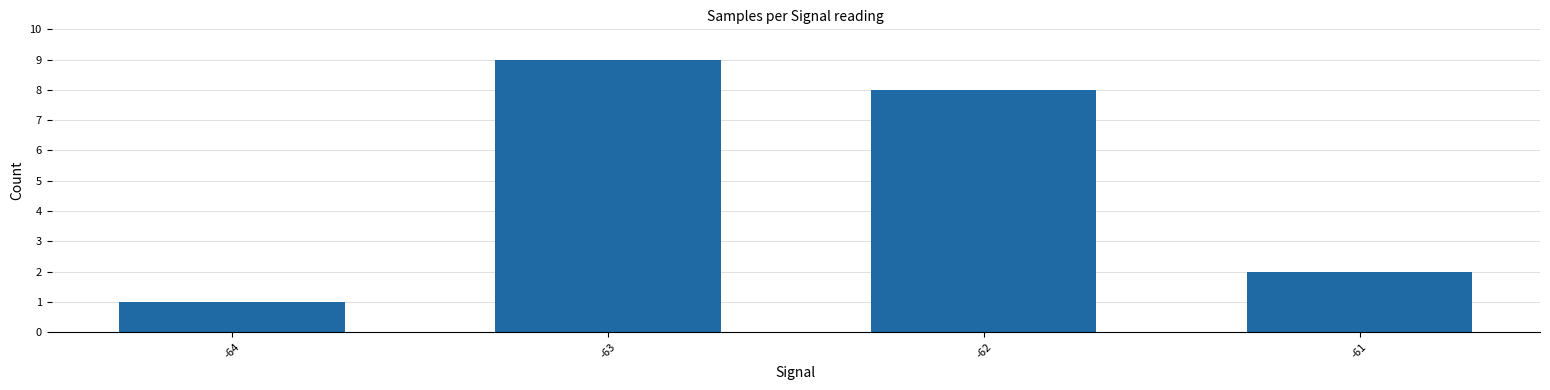

What is the average value?

5